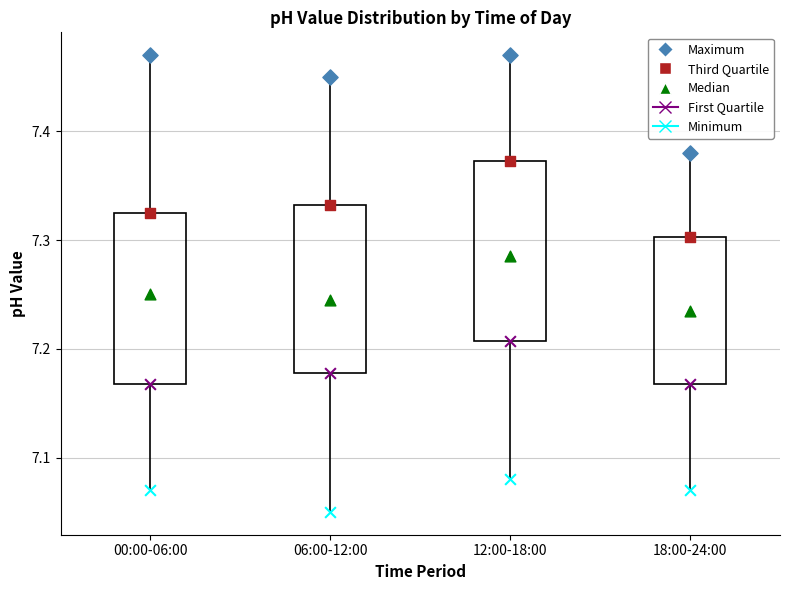

Where is the lower edge of the box for 12:00-18:00 on the y-axis? The values are not printed on the chart, so give them approximately, as read against the axis.

7.21